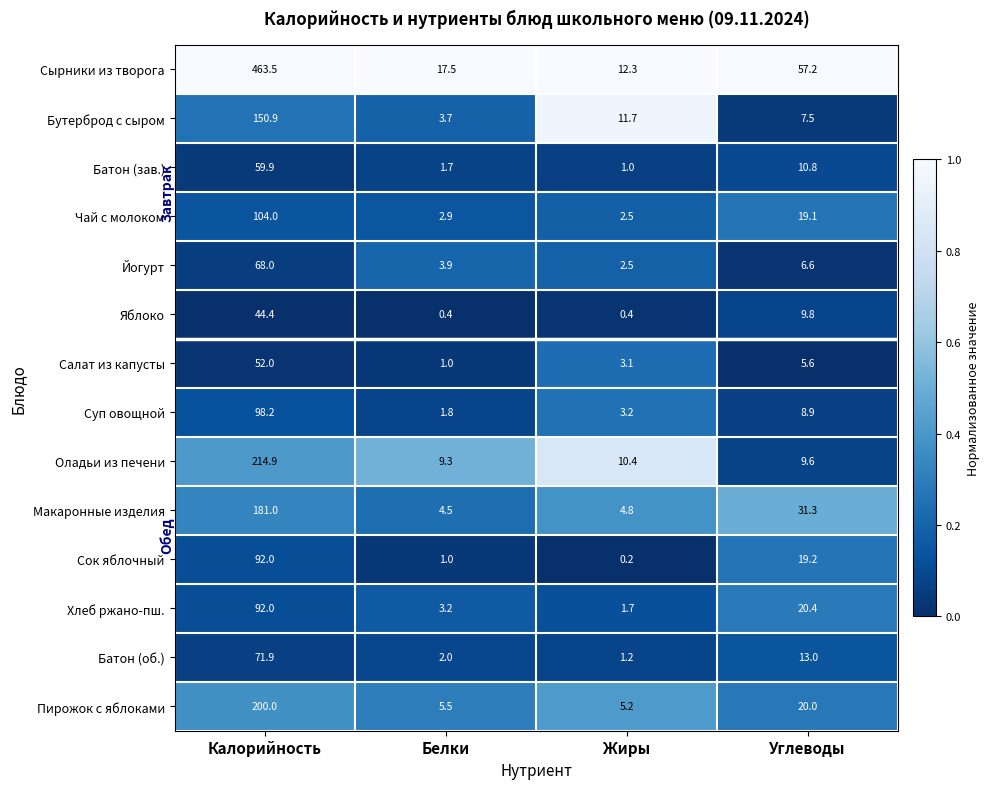

What is the maximum value shown in the chart?

463.5